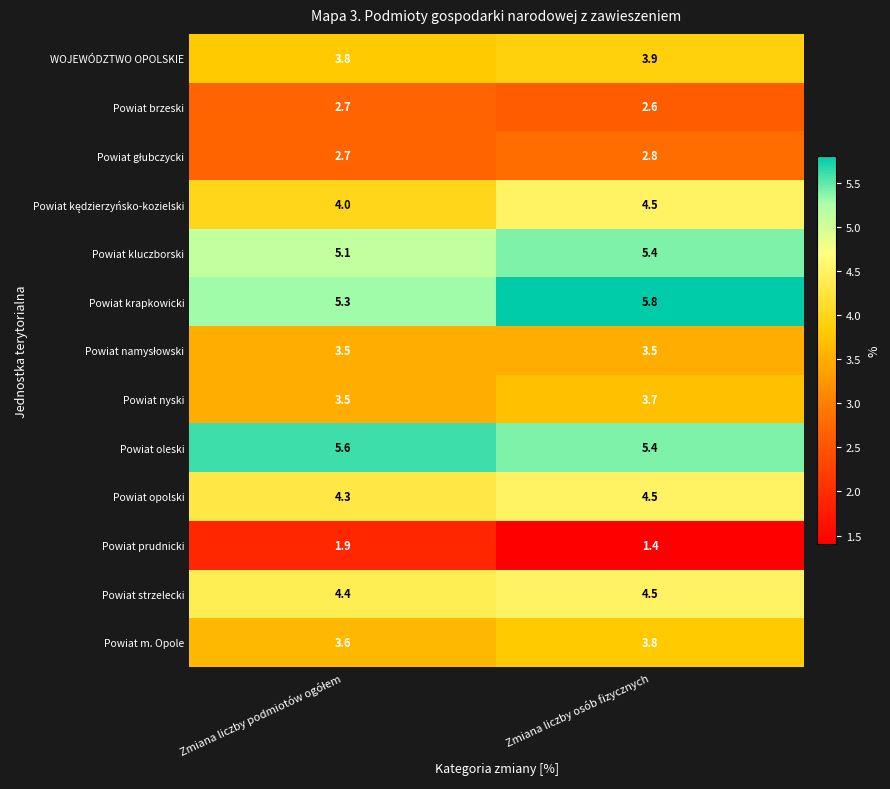

The Powiat prudnicki series shows 2.5 at Zmiana liczby osób fizycznych. True or false?

False